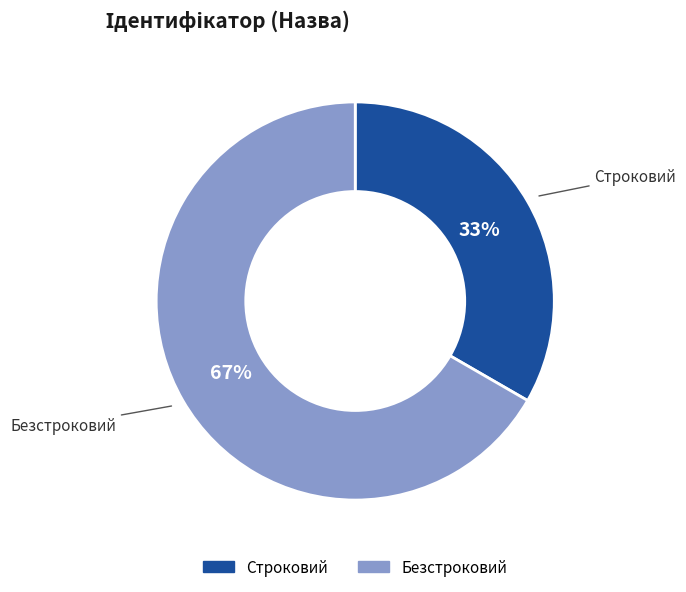

Which category has the smallest portion of the pie?

Строковий